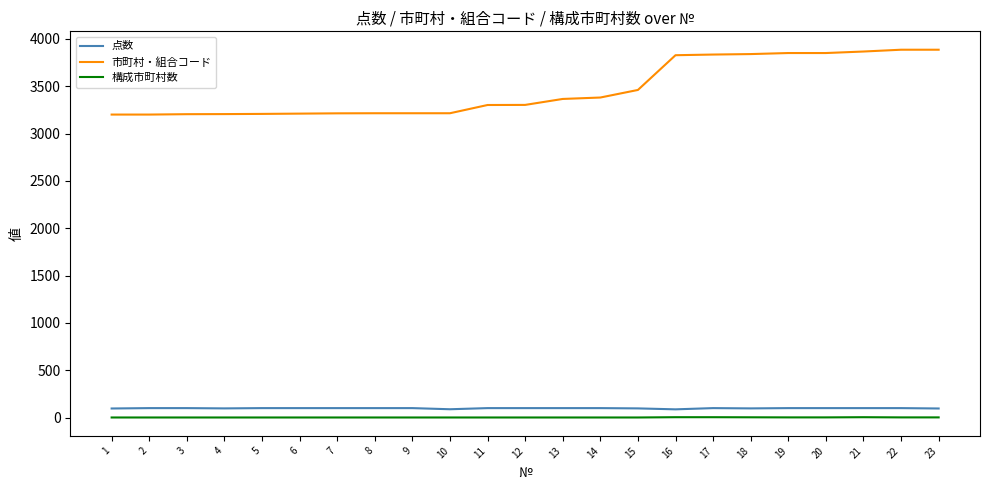

What is the spread (max minus min) of values at 20?

3849